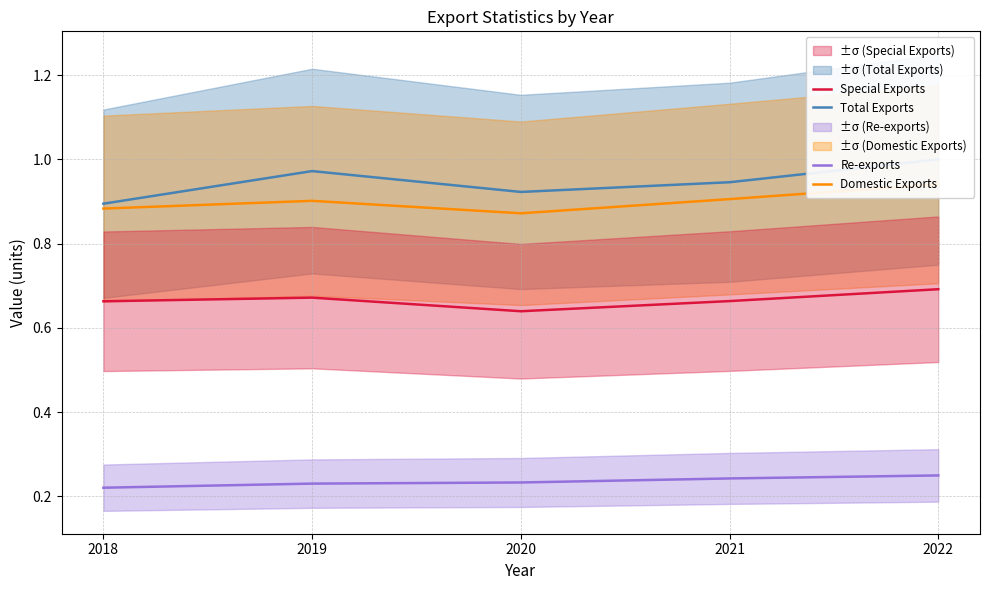

Is this an area chart (filled region under the line)?

No